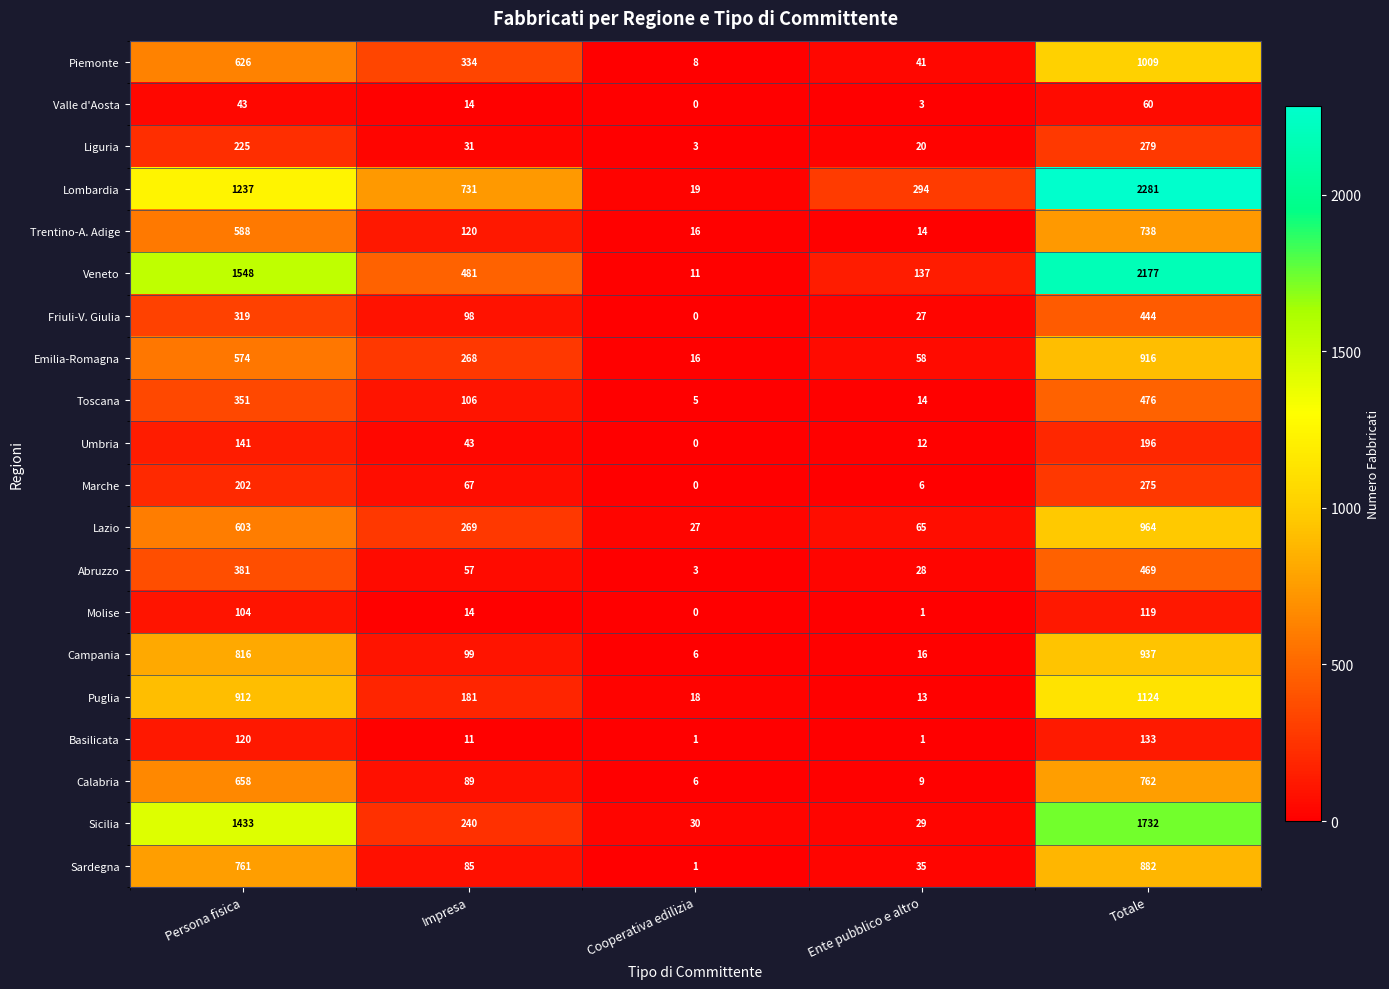

True or false: Marche has a value of 96 at Impresa.

False